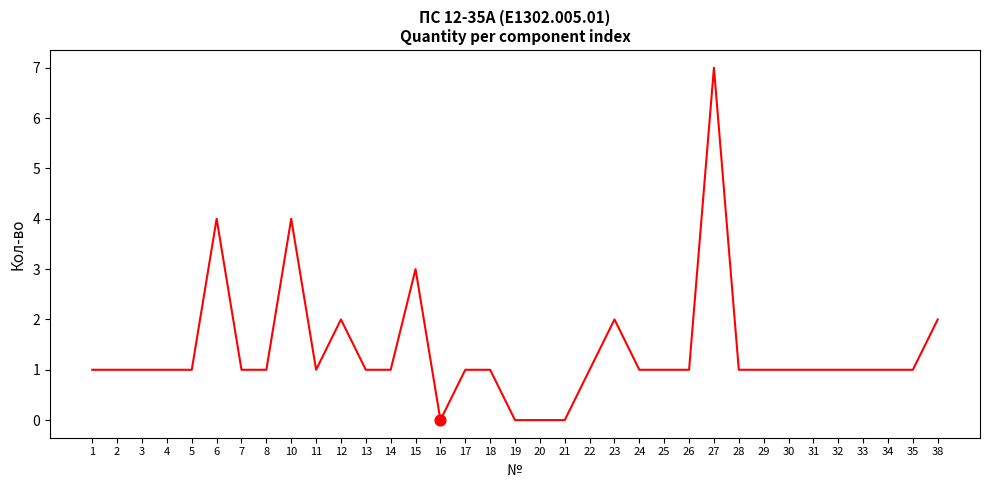

What is the change in value from 6 to 18?

-3